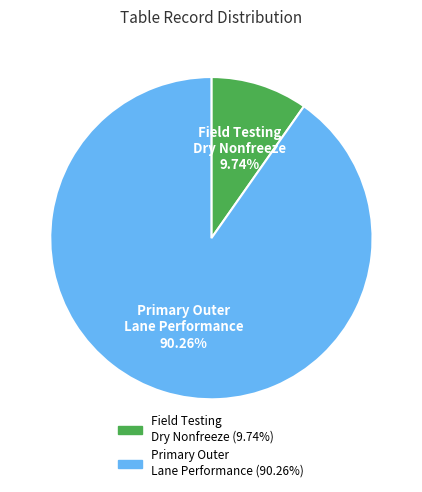

Is there any slice that represents more than half of the pie?

Yes